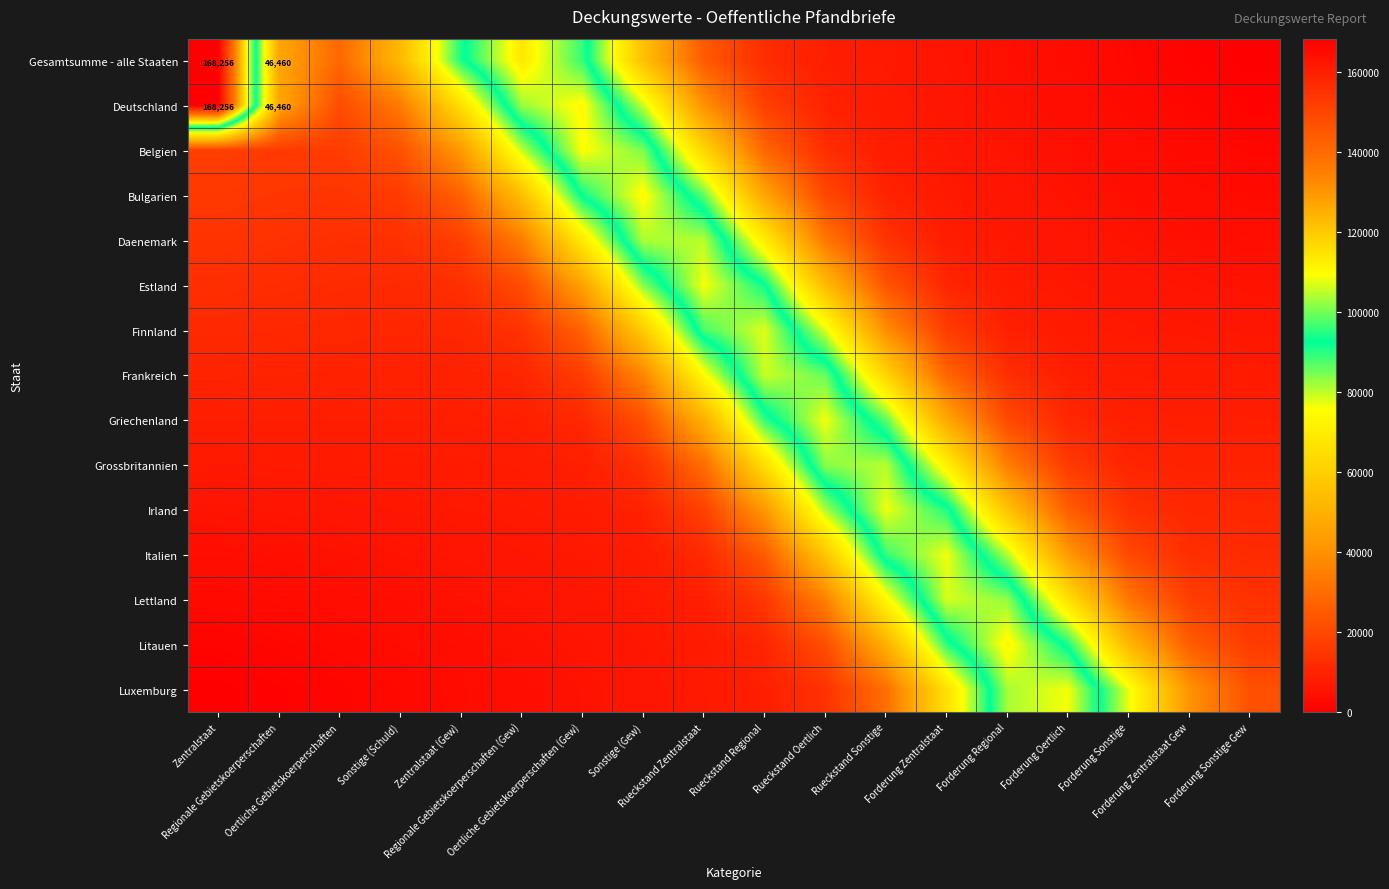

Rank the series by their maximum value, from lowest to highest.

Grossbritannien, Daenemark, Frankreich, Lettland, Finnland, Irland, Italien, Griechenland, Luxemburg, Estland, Belgien, Bulgarien, Litauen, Gesamtsumme - alle Staaten, Deutschland